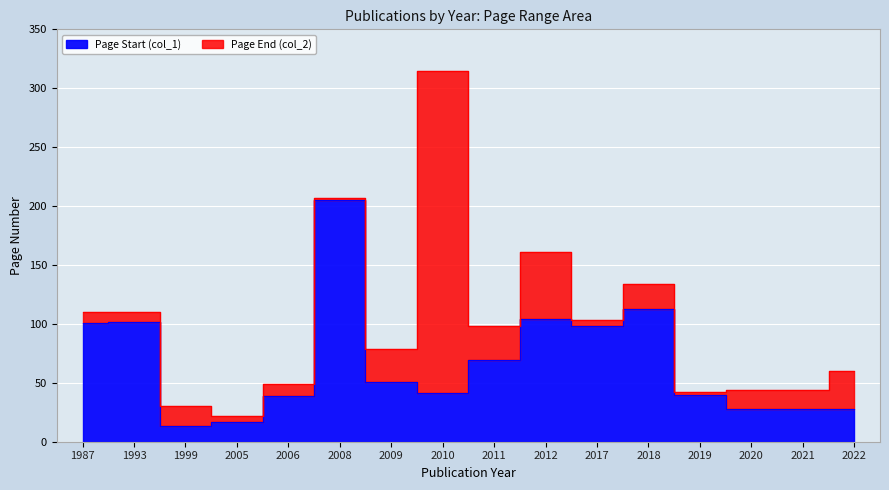

Which series has the largest range (max minus min)?

Page End (col_2)